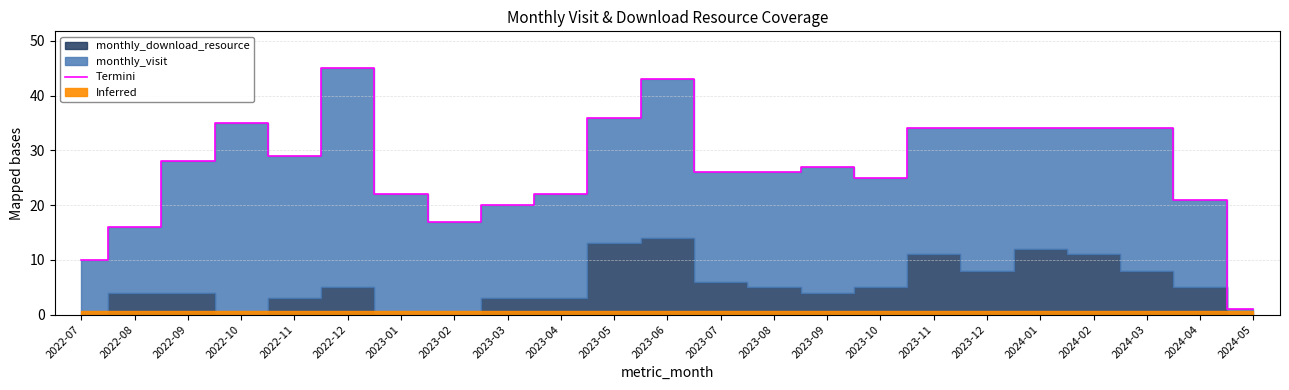

At which category does the data reach its first local valley?

2022-11